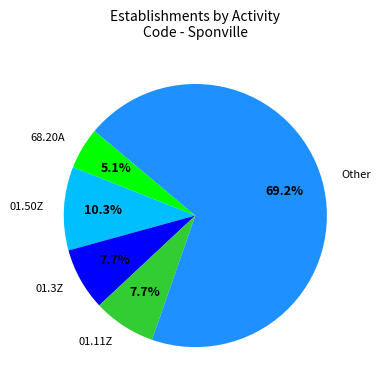

Does 68.20A represent more than half of the total?

No